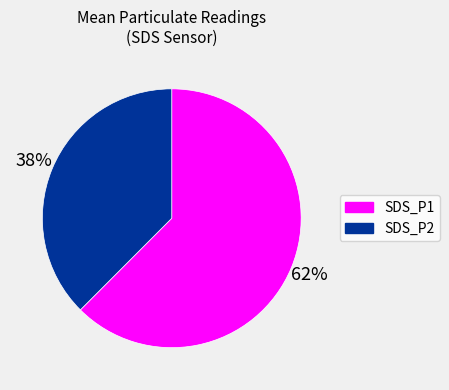

To the nearest percent, what portion does SDS_P2 represent?

38%